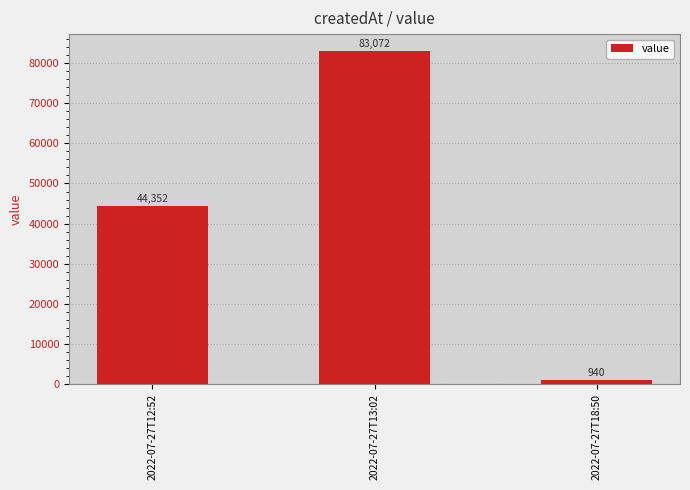

What is the label of the 2nd bar from the right?

2022-07-27T13:02